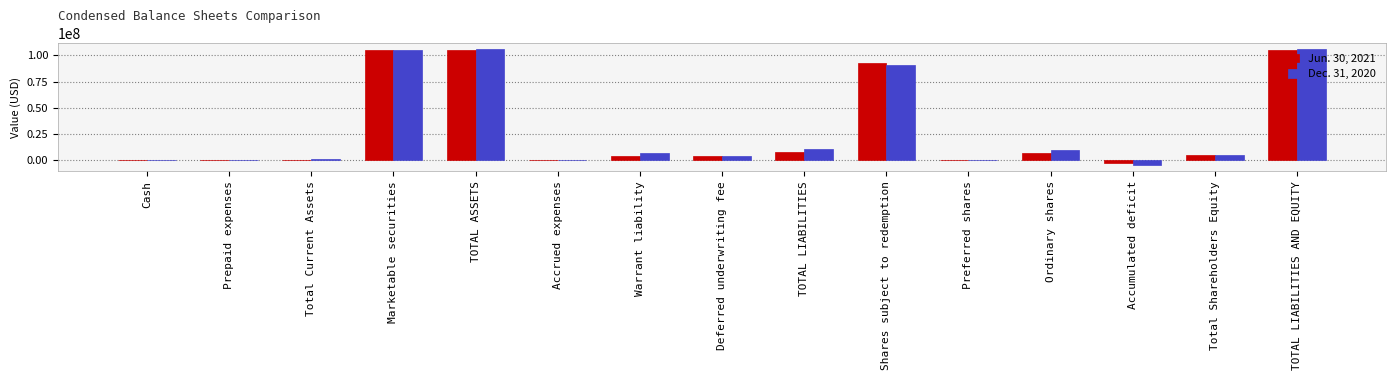

What is the spread (max minus min) of values at Shares subject to redemption?

2624735